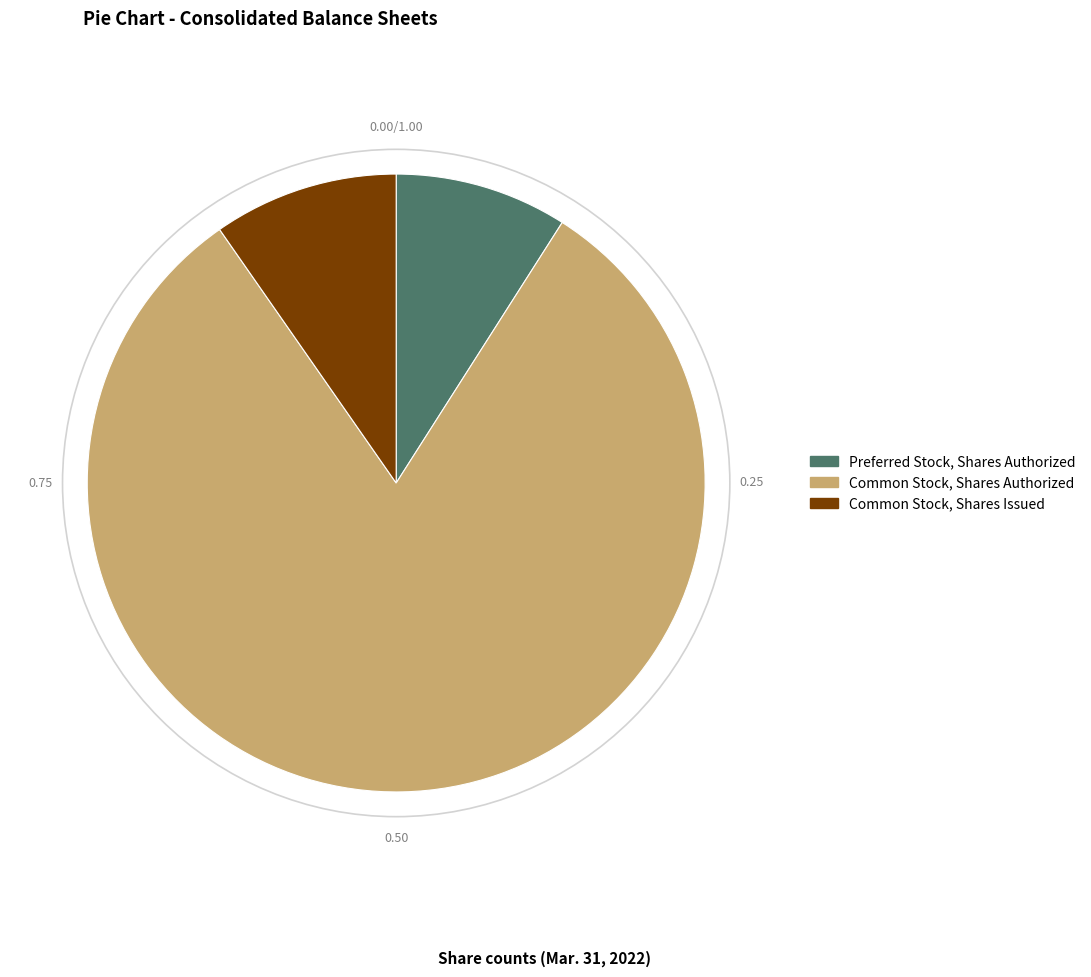

Rank the categories by value from highest to lowest.

Common Stock, Shares Authorized, Common Stock, Shares Issued, Preferred Stock, Shares Authorized